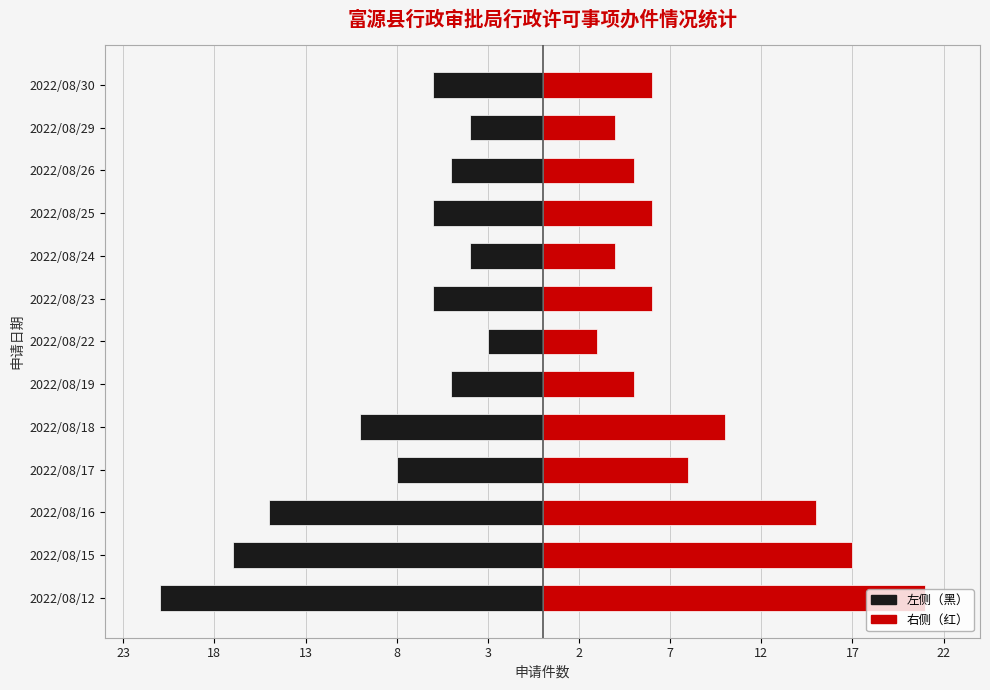

What is the difference between the second highest and second lowest values in the 富源县市场监督管理局（左） series?

13